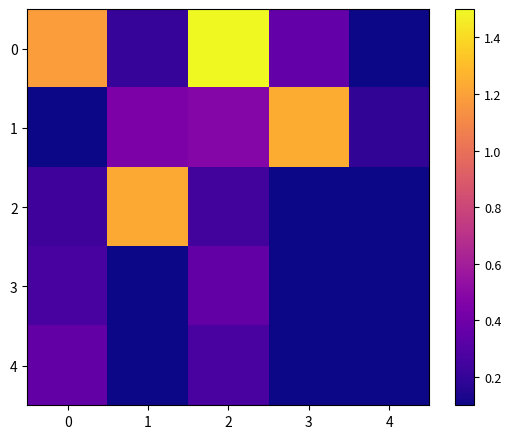

What is the spread (max minus min) of values at 3?

1.2